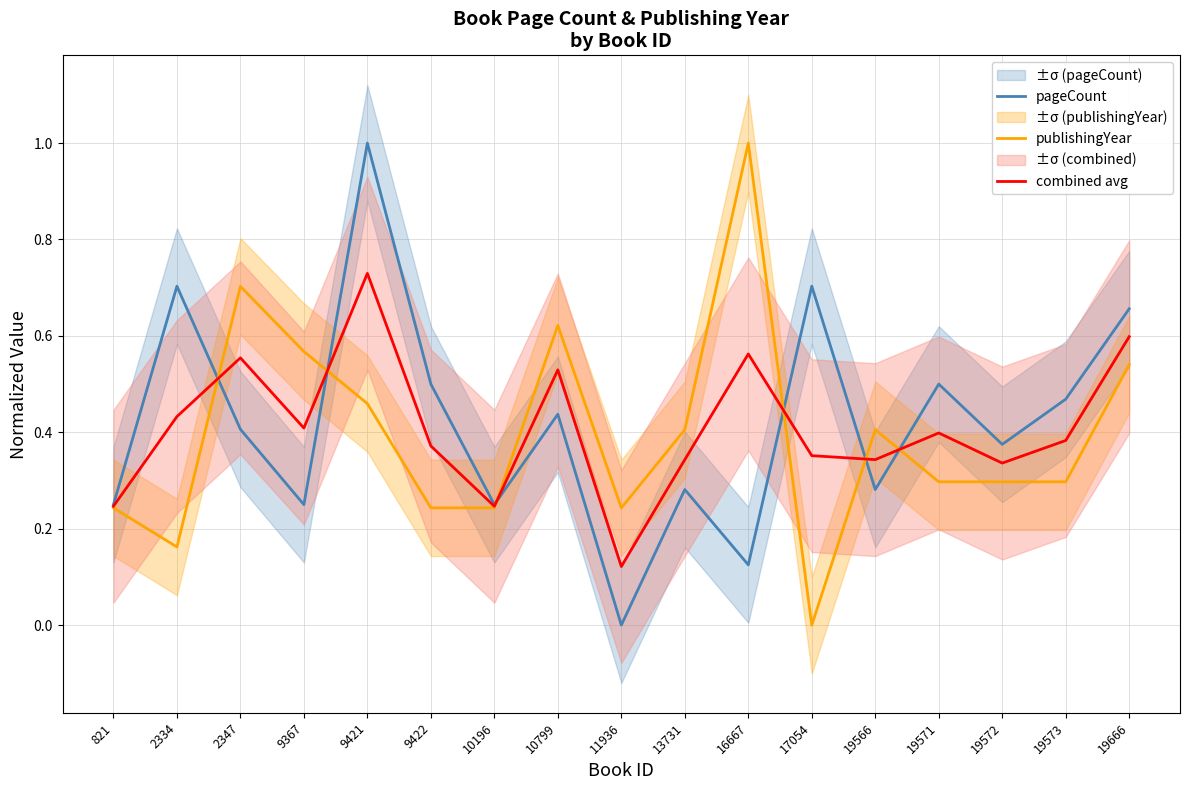

How many values in the pageCount series exceed 0?

16